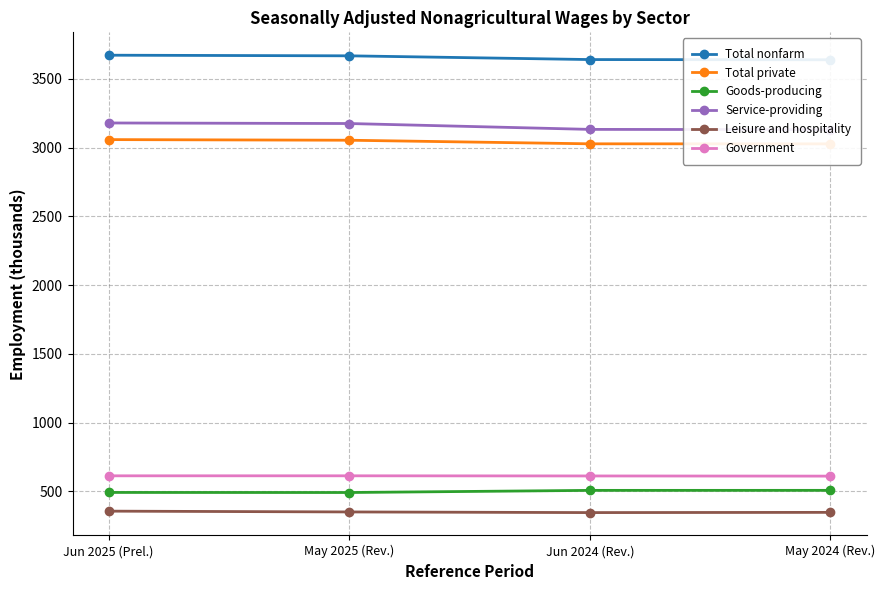

What is the sum of the Leisure and hospitality values at Jun 2024 (Rev.) and May 2025 (Rev.)?

697.3